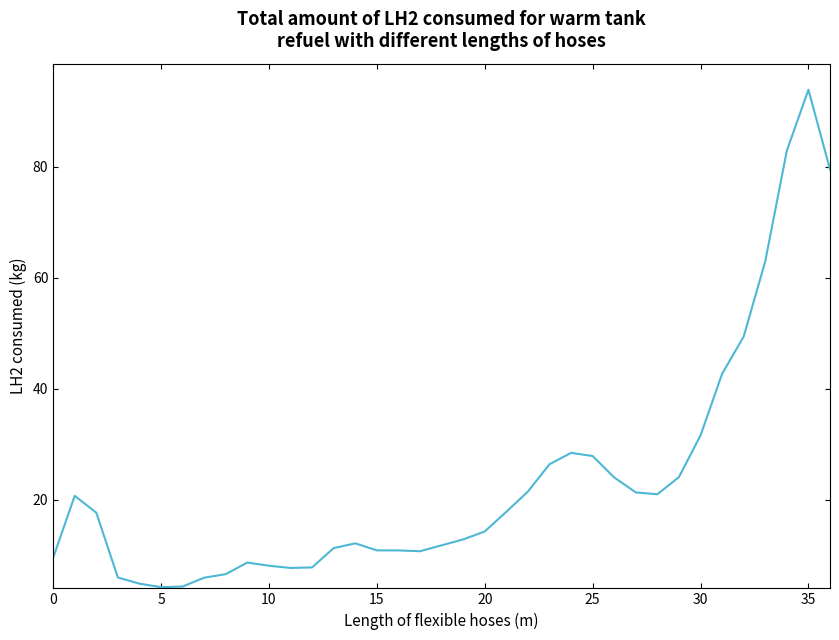

What is the maximum value shown in the chart?

93.9